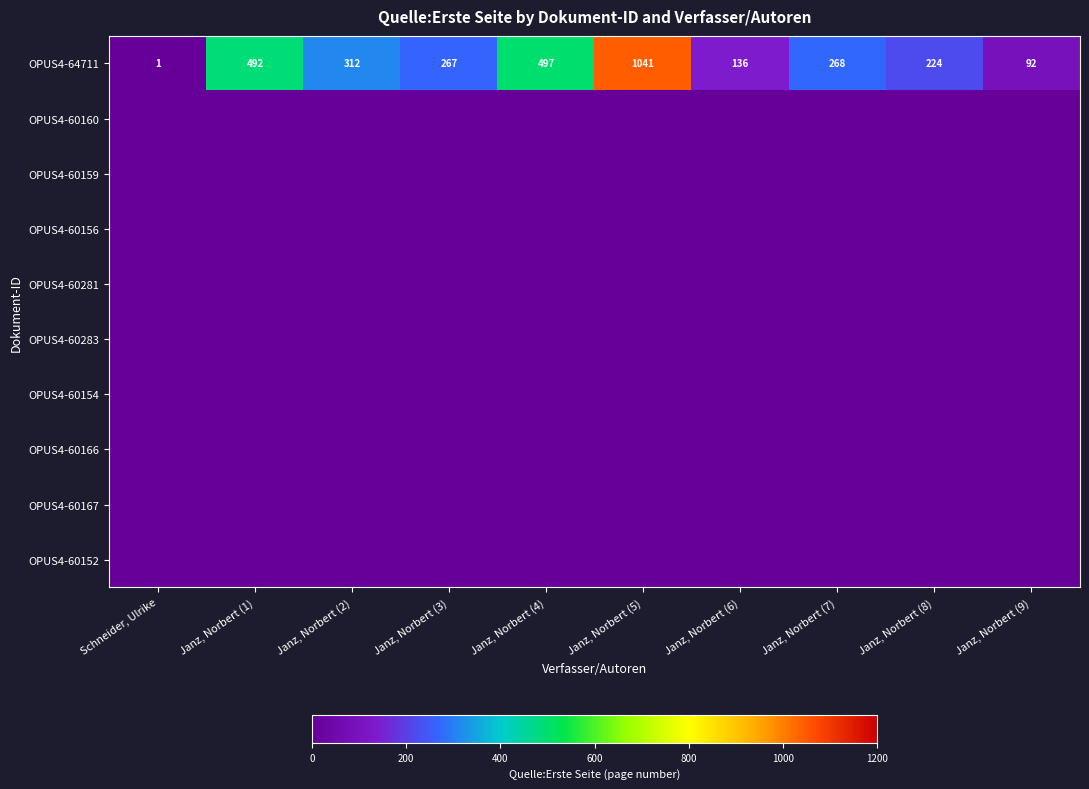

The value of OPUS4-64711 at Janz, Norbert (2) is 476. True or false?

False